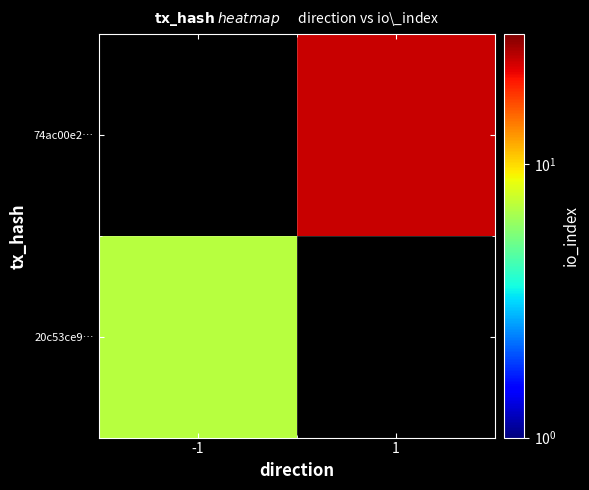

At -1, list the series in order from largest to smallest.

20c53ce9…, 74ac00e2…